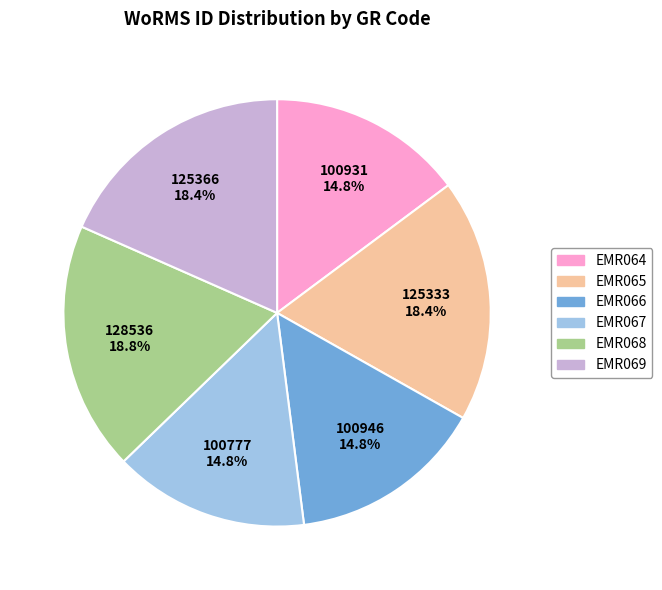

How many slices are in this pie chart?

6